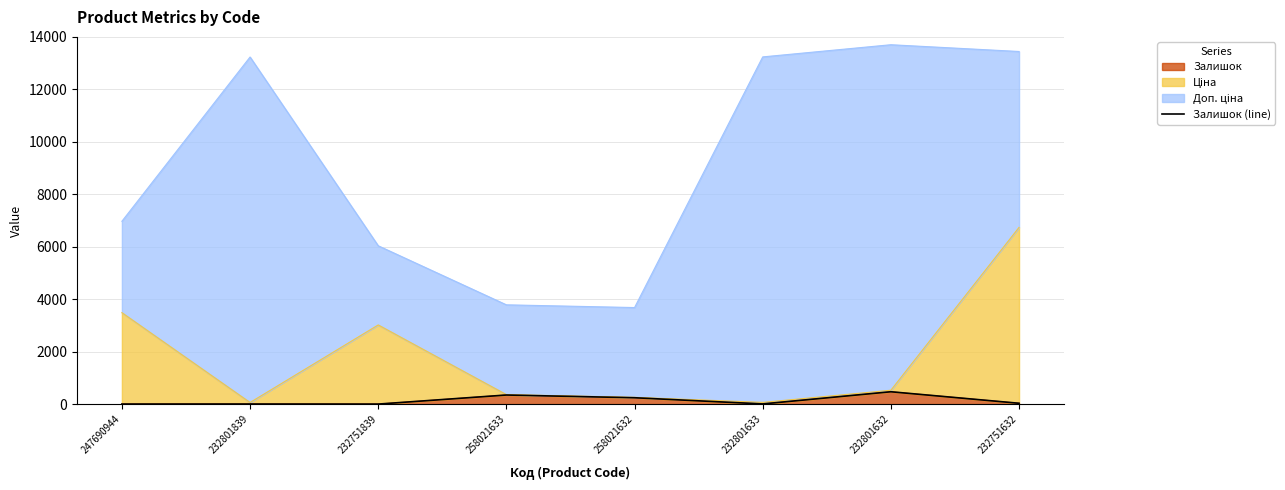

How many interior local valleys (lower than both neighbors) does the data have?

2